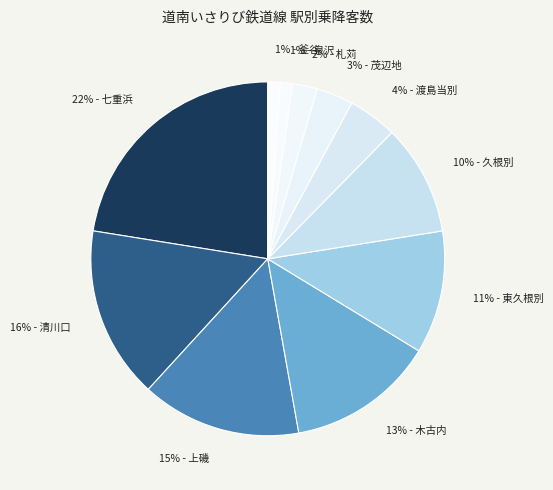

How many slices are in this pie chart?

11